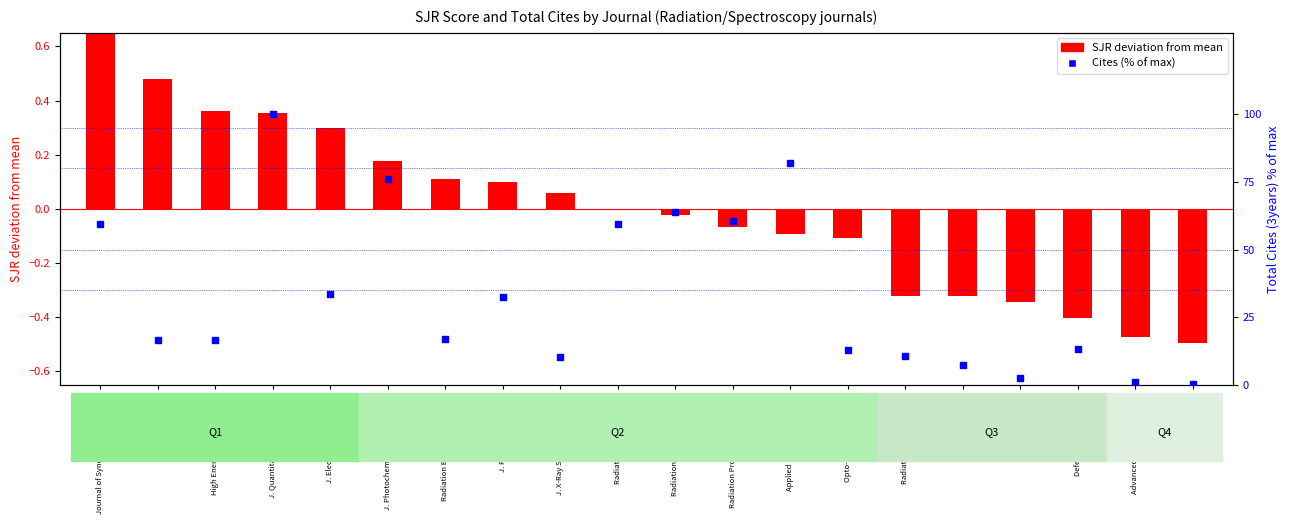

What is the ratio of the value at Radiation Physics Chemistry to the value at Defect Diffusion Forum?

4.8